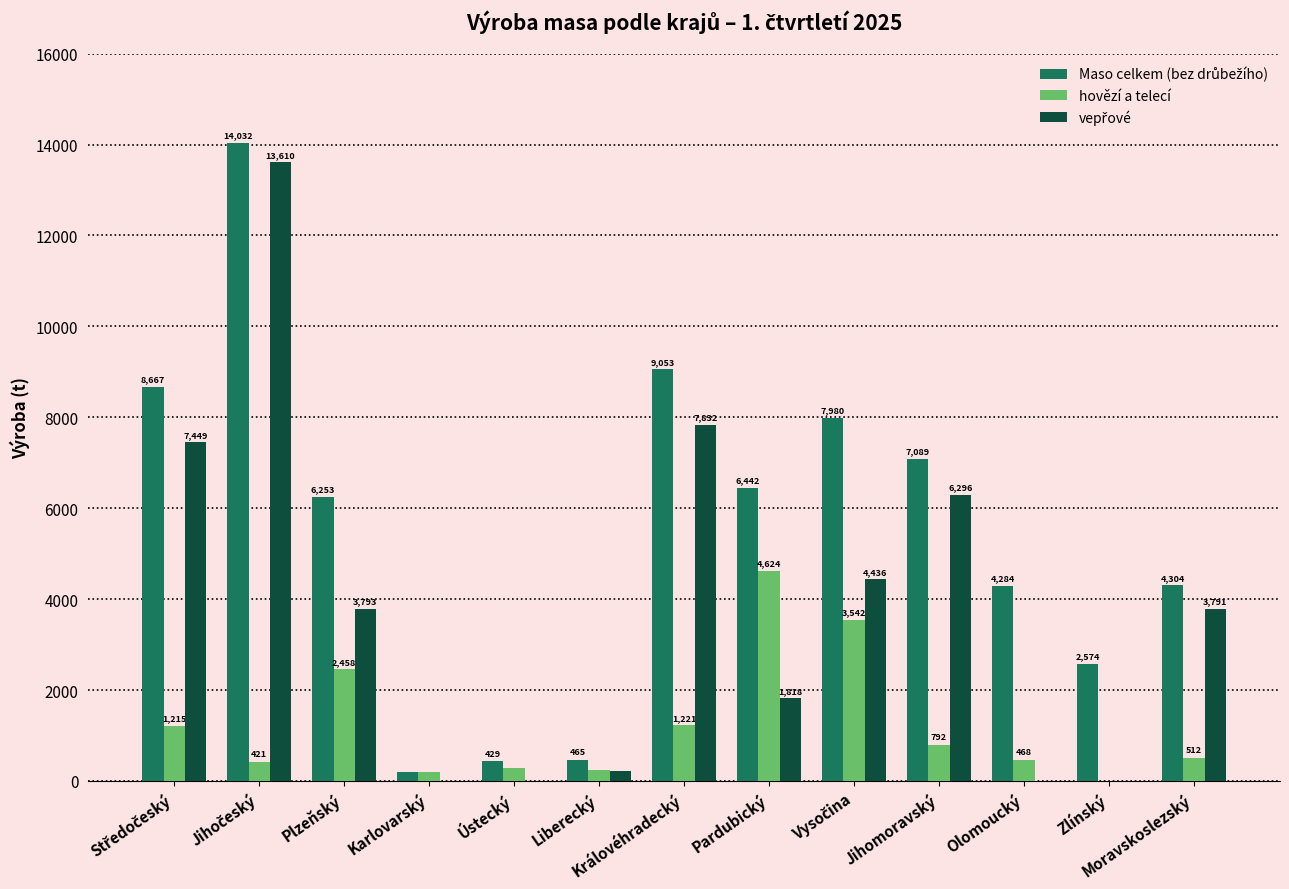

How many groups of bars are there?

13